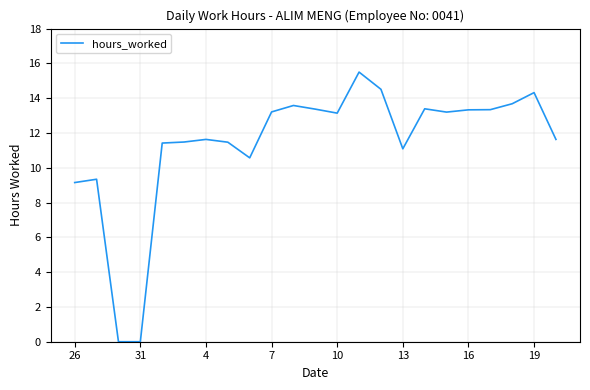

What is the sum of all values?

262.4